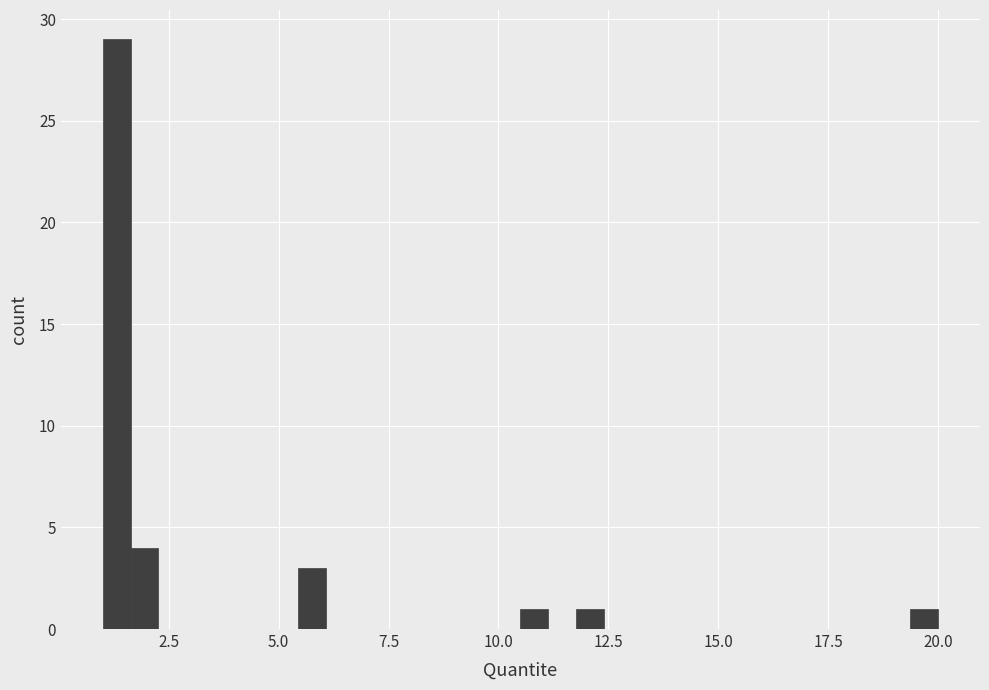

Read against the x-axis, roughly where is the centre of the tallest bar?

1.5